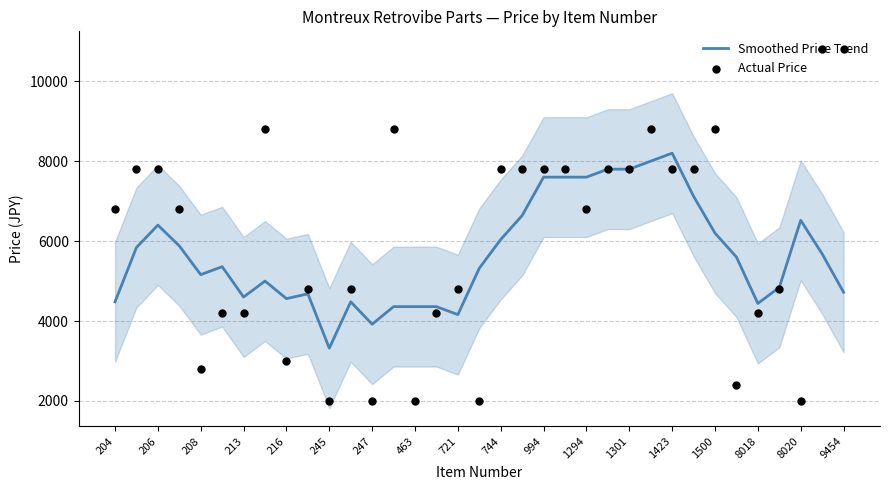

Which series contains the highest Y value?

Actual Price